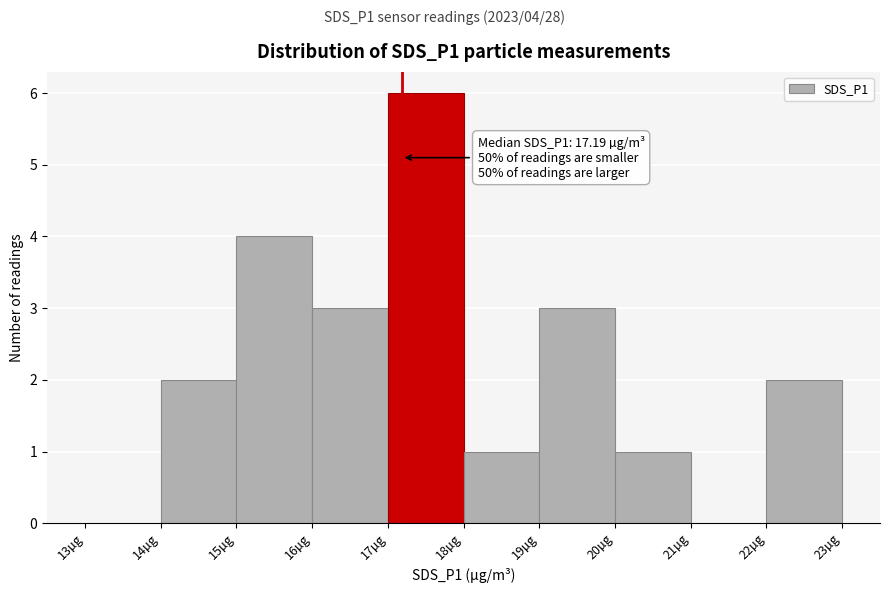

Over which range of the x-axis is the bar tallest?

17 to 18